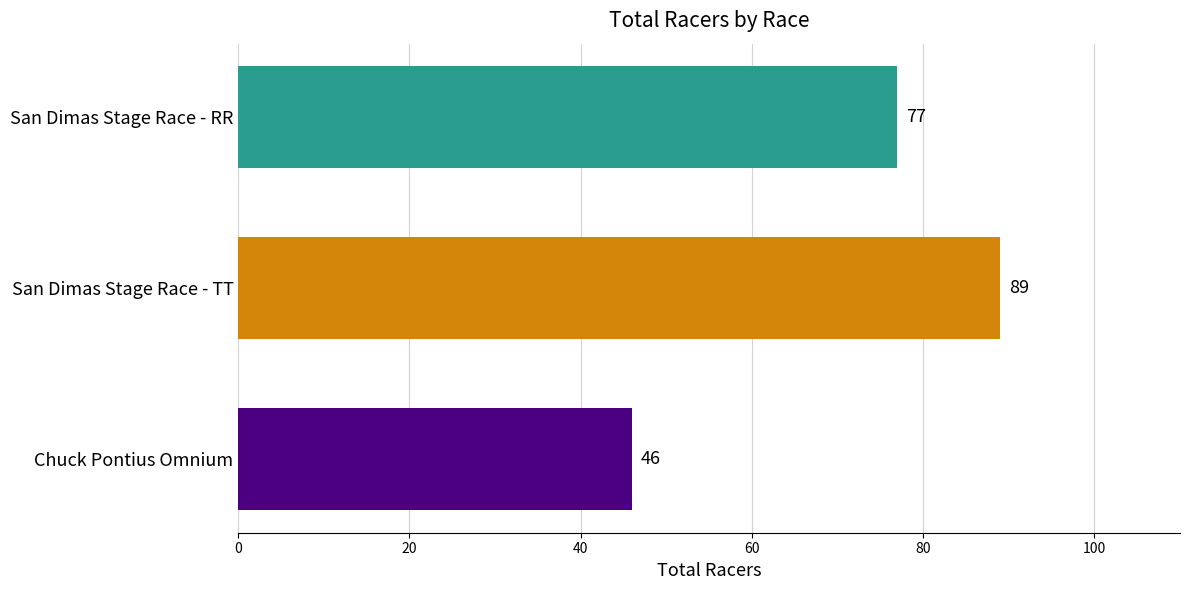

At which label is the value closest to 67?

San Dimas Stage Race - RR